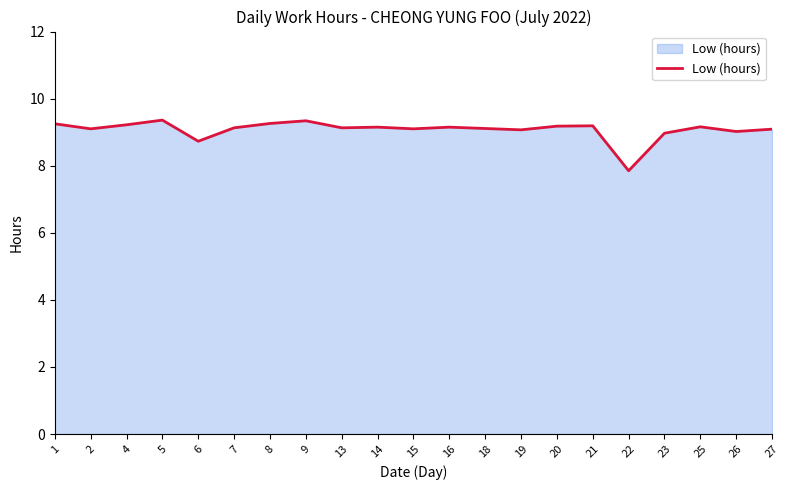

Read the value at 5.

9.4